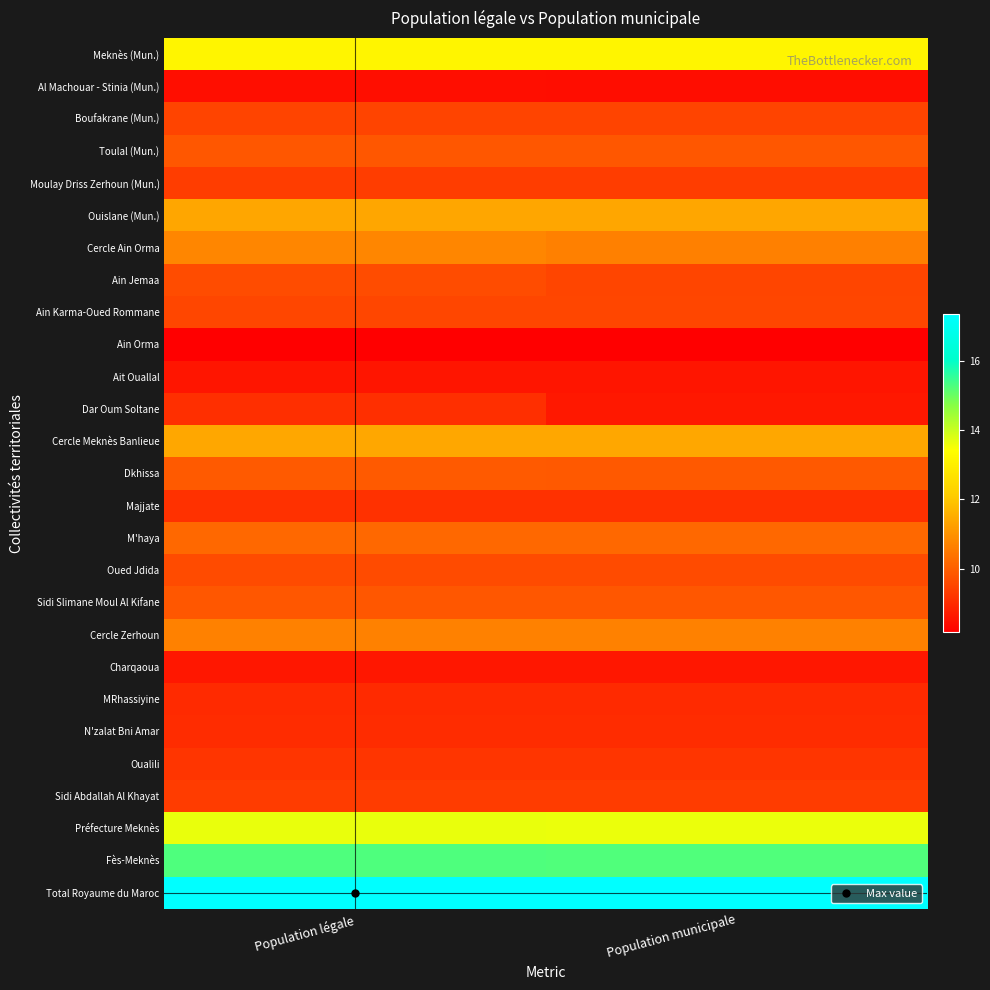

Reading left to right, transcribe all the data shown in this chart.

Meknès (Mun.): Population légale=13.2	Population municipale=13.2
Al Machouar - Stinia (Mun.): Population légale=8.4	Population municipale=8.4
Boufakrane (Mun.): Population légale=9.5	Population municipale=9.5
Toulal (Mun.): Population légale=9.9	Population municipale=9.9
Moulay Driss Zerhoun (Mun.): Population légale=9.4	Population municipale=9.4
Ouislane (Mun.): Population légale=11.4	Population municipale=11.4
Cercle Ain Orma: Population légale=10.8	Population municipale=10.6
Ain Jemaa: Population légale=9.6	Population municipale=9.5
Ain Karma-Oued Rommane: Population légale=9.5	Population municipale=9.5
Ain Orma: Population légale=8.2	Population municipale=8.2
Ait Ouallal: Population légale=8.6	Population municipale=8.6
Dar Oum Soltane: Population légale=9.1	Population municipale=8.6
Cercle Meknès Banlieue: Population légale=11.4	Population municipale=11.4
Dkhissa: Population légale=9.9	Population municipale=9.9
Majjate: Population légale=9.1	Population municipale=9.1
M'haya: Population légale=10.2	Population municipale=10.2
Oued Jdida: Population légale=9.6	Population municipale=9.6
Sidi Slimane Moul Al Kifane: Population légale=9.9	Population municipale=9.9
Cercle Zerhoun: Population légale=10.7	Population municipale=10.7
Charqaoua: Population légale=8.6	Population municipale=8.6
MRhassiyine: Population légale=9.0	Population municipale=9.0
N'zalat Bni Amar: Population légale=9.0	Population municipale=9.0
Oualili: Population légale=9.2	Population municipale=9.2
Sidi Abdallah Al Khayat: Population légale=9.3	Population municipale=9.3
Préfecture Meknès: Population légale=13.6	Population municipale=13.6
Fès-Meknès: Population légale=15.3	Population municipale=15.3
Total Royaume du Maroc: Population légale=17.3	Population municipale=17.3